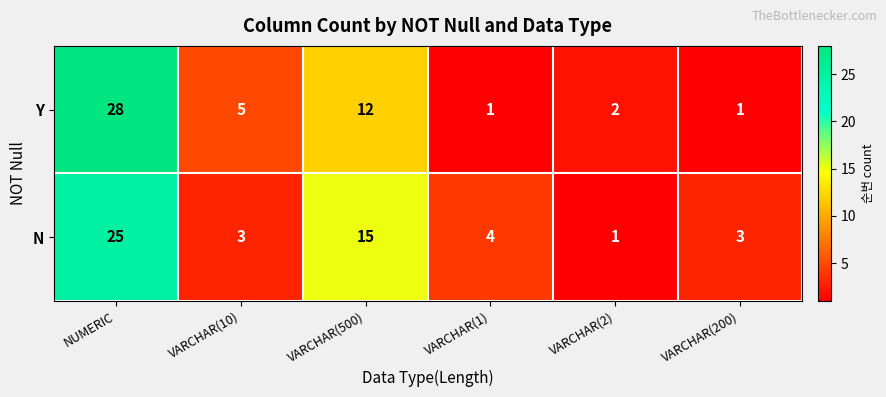

True or false: N has a value of 1 at VARCHAR(200).

False